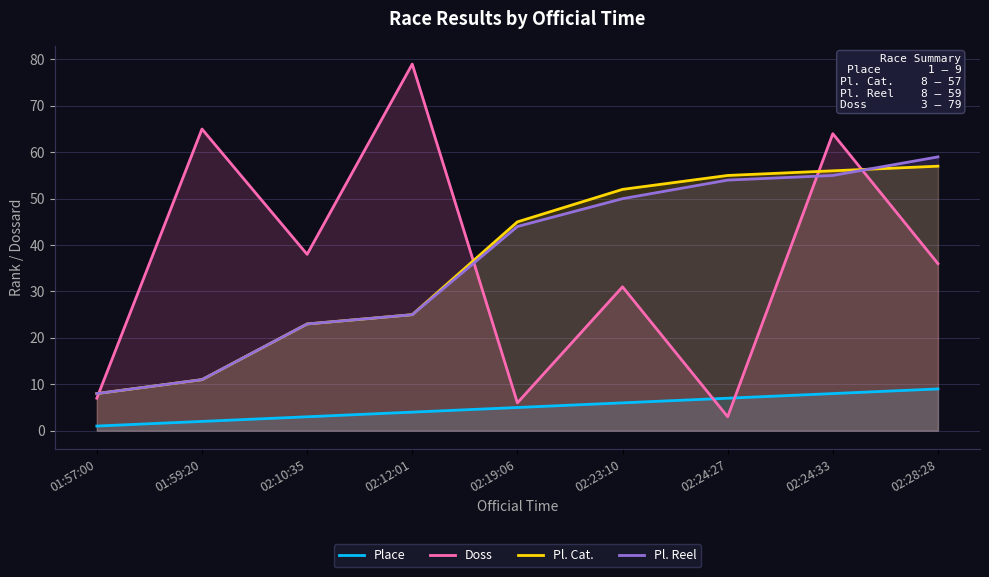

Is it true that Pl. Reel equals 25 at 02:12:01?

True